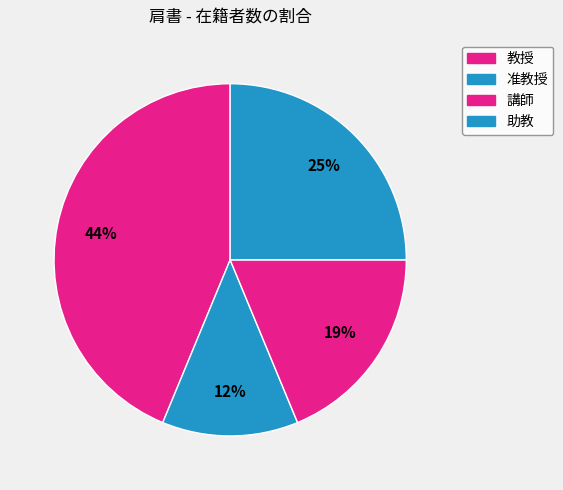

Is there a majority slice in this chart?

No